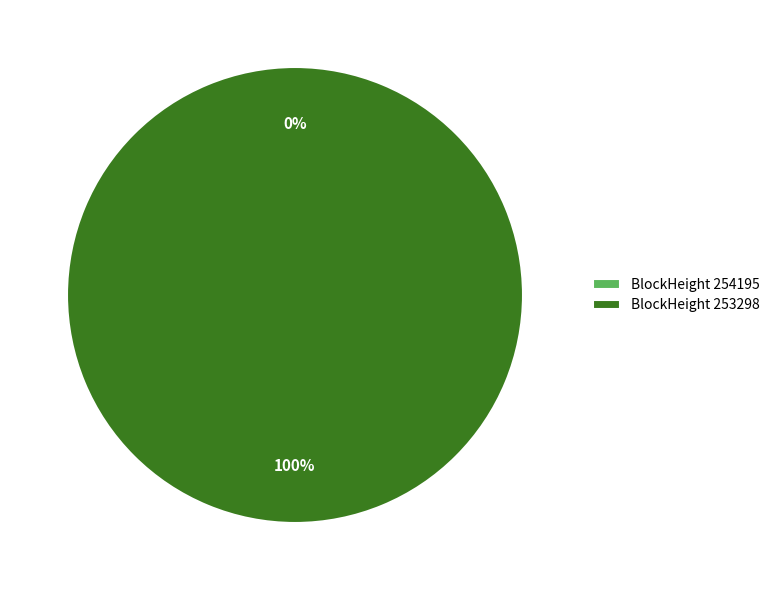

To the nearest percent, what is the combined percentage of 253298 and 254195?

100%